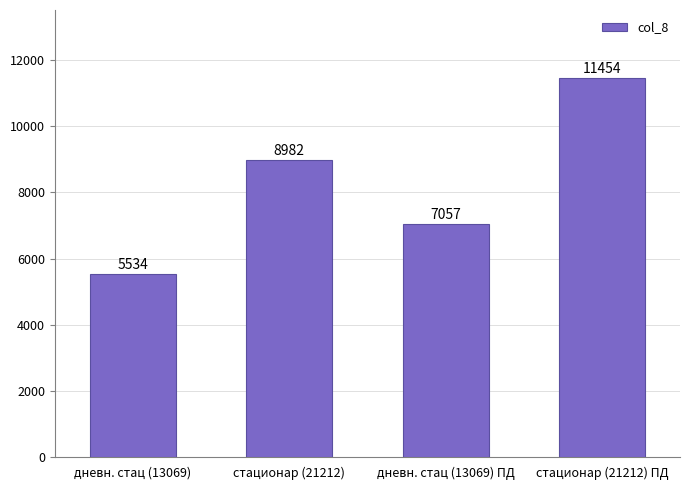

What is the greatest value displayed?

11454.5